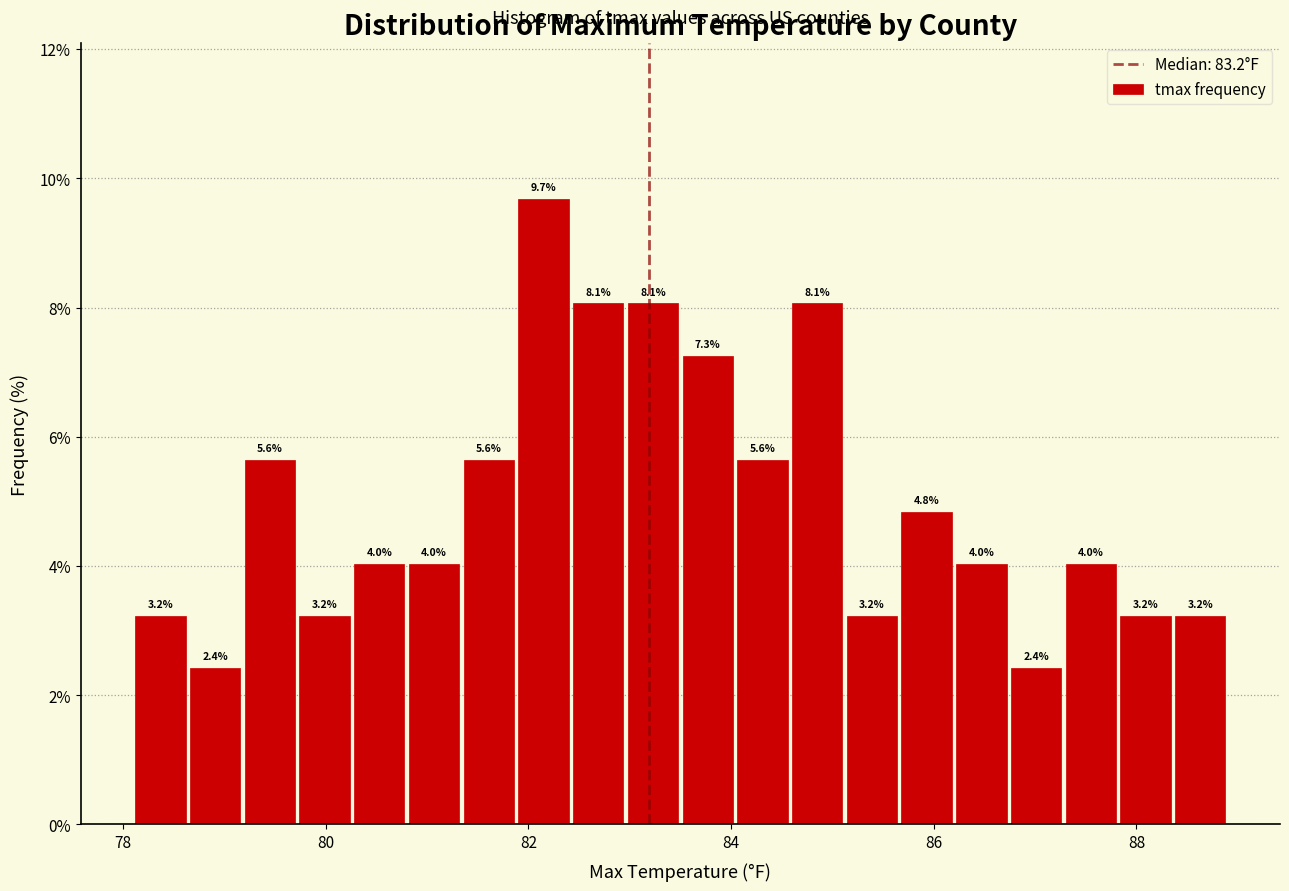

Around what value on the x-axis is the tallest bar? Give the approximate position of its centre, as read against the axis.

82.2